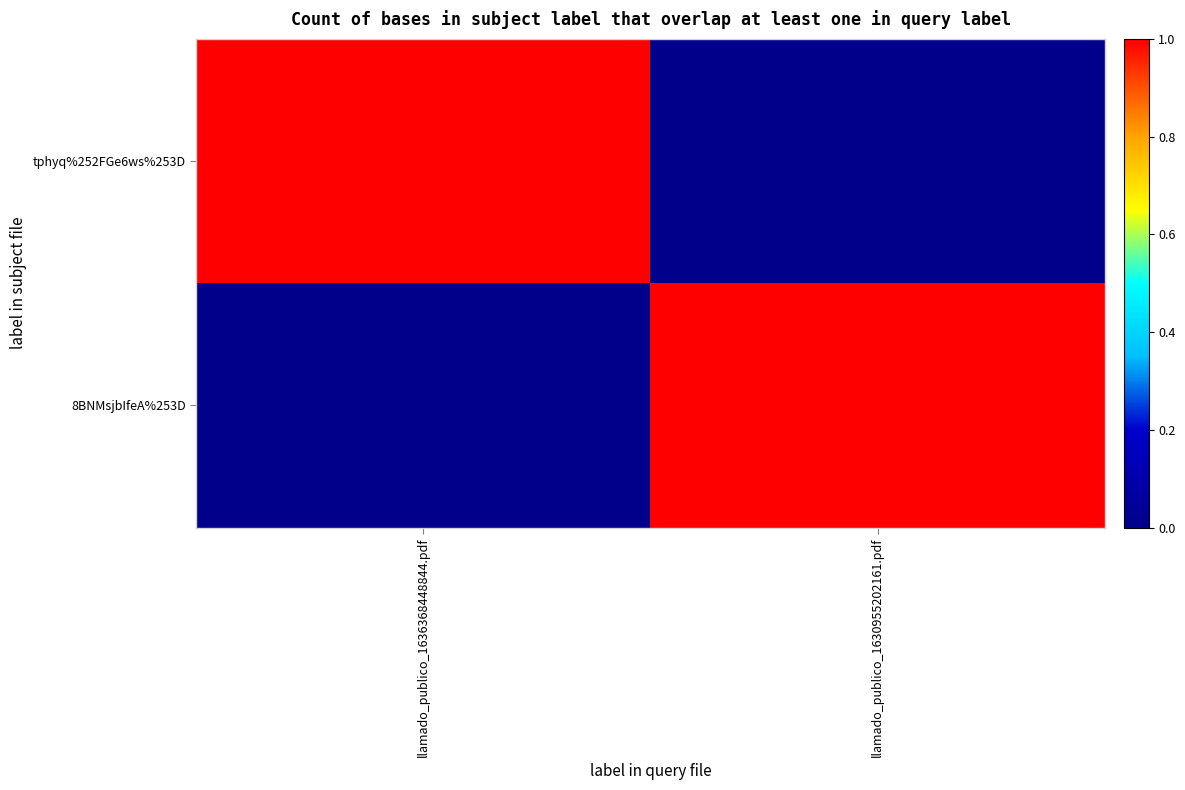

Rank the series at llamado_publico_1636368448844.pdf from lowest to highest value.

8BNMsjbIfeA%253D, tphyq%252FGe6ws%253D